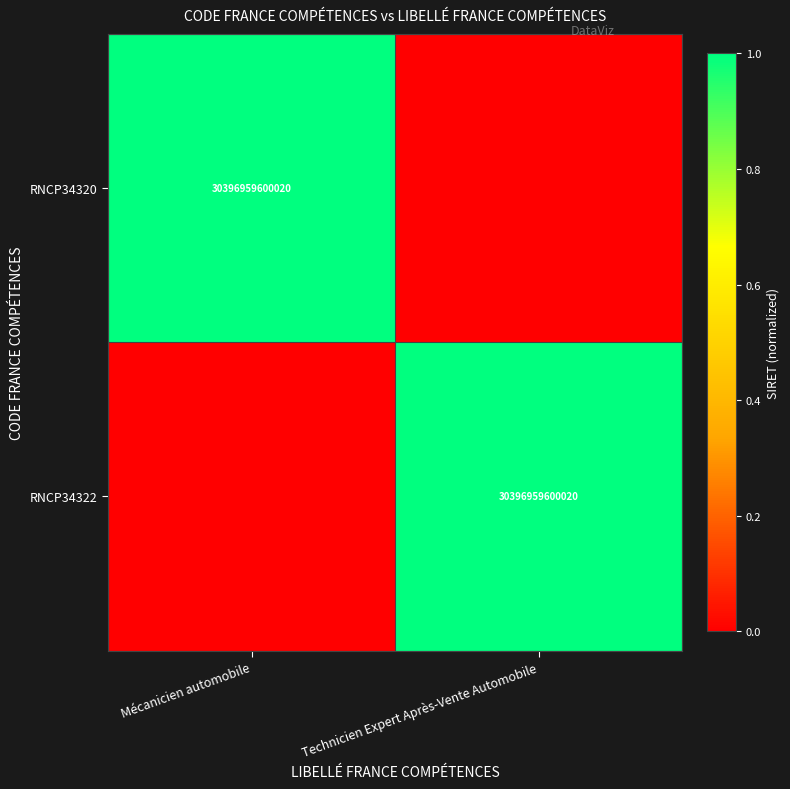

The RNCP34320 series shows 30396959600020 at Mécanicien automobile. True or false?

True